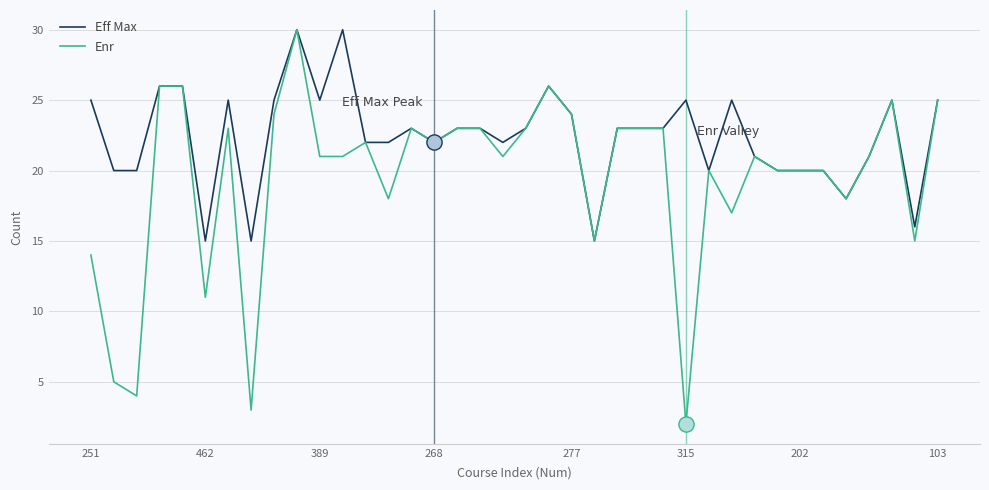

Which series has the largest total across all categories?

Eff Max